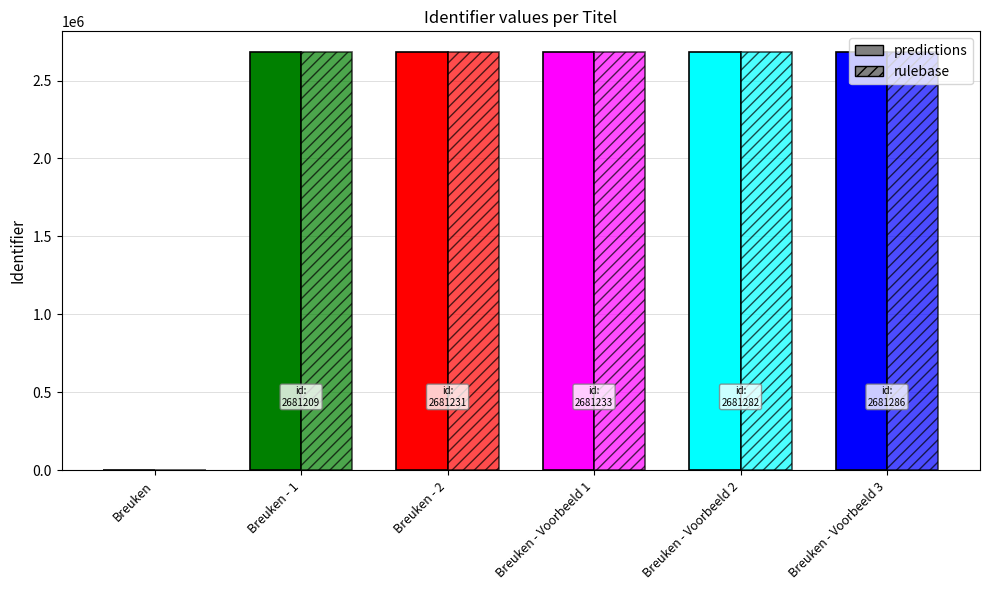

Which category has the highest value in the rulebase series?

Breuken - Voorbeeld 3